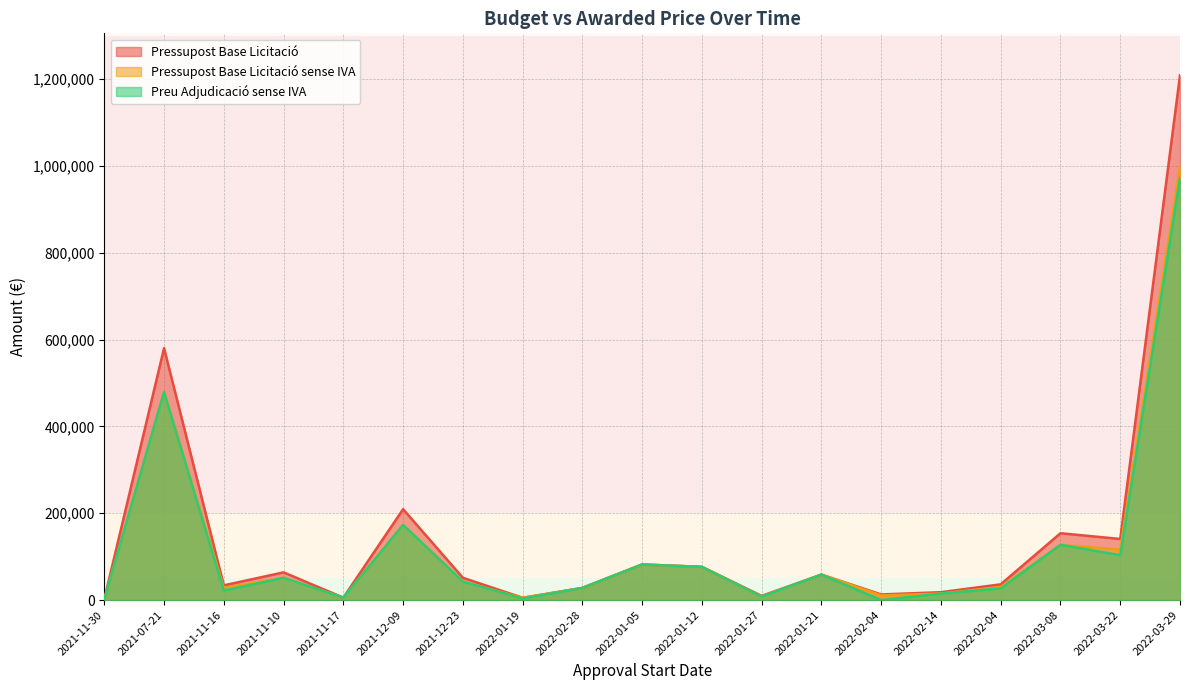

At which label does Preu Adjudicació sense IVA reach its minimum?

2022-02-04